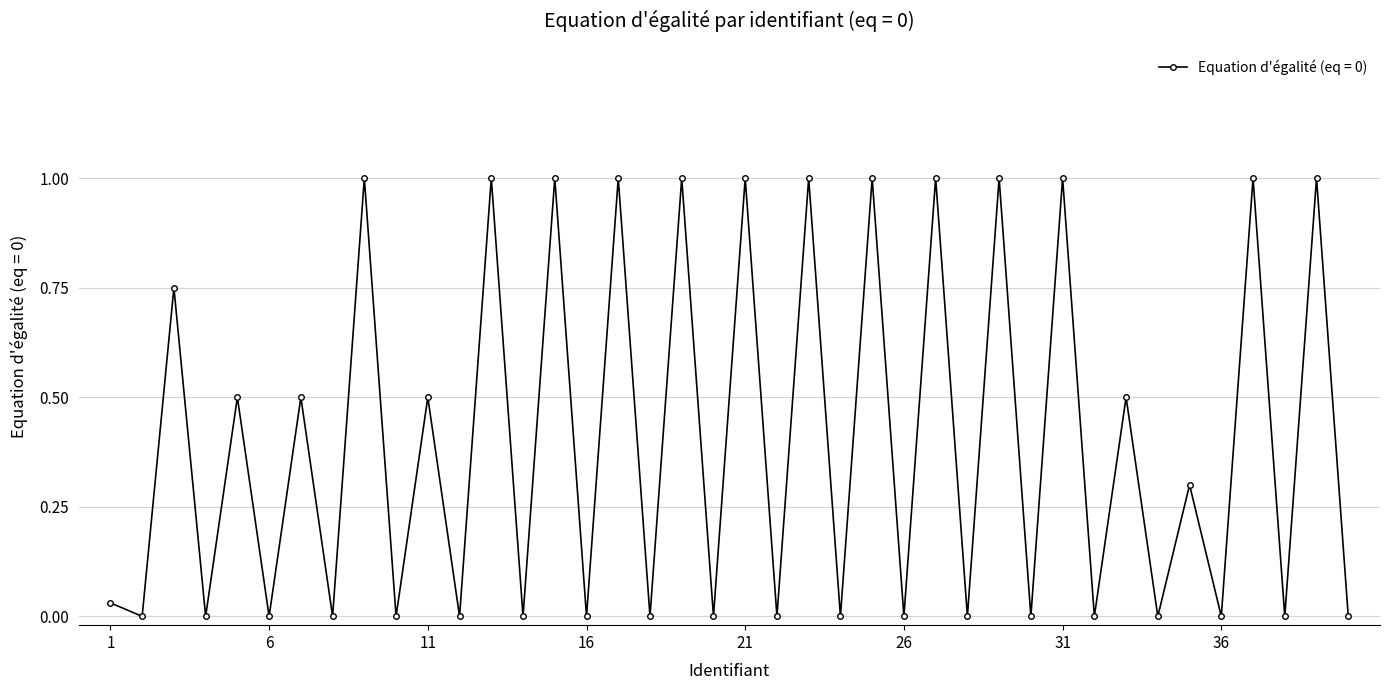

What is the sum of all values?

16.1